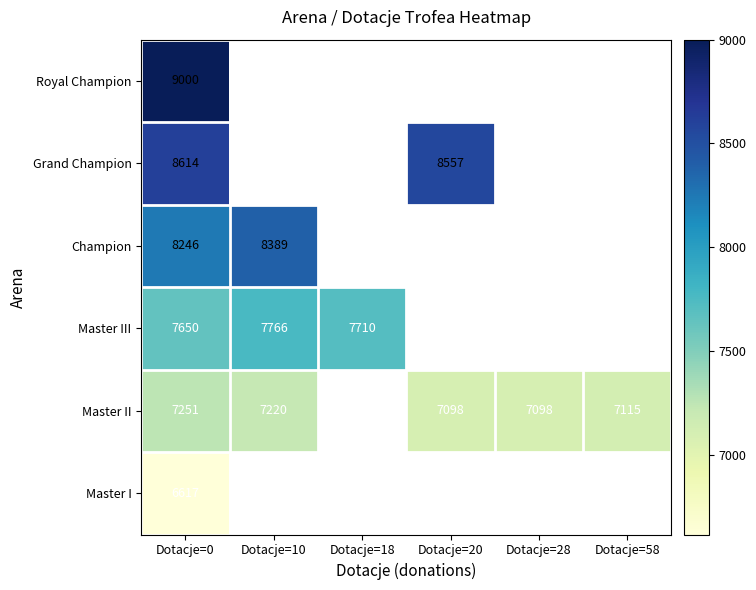

True or false: Master II has a value of 9748 at Dotacje=28.

False